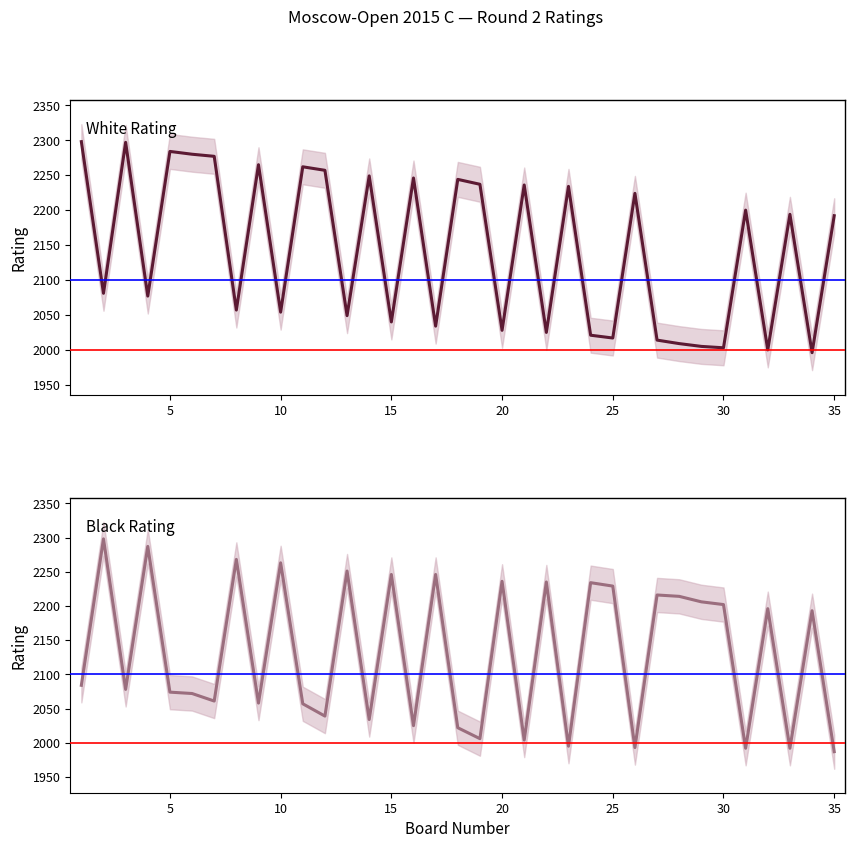

Which series has the largest range (max minus min)?

Black Rating